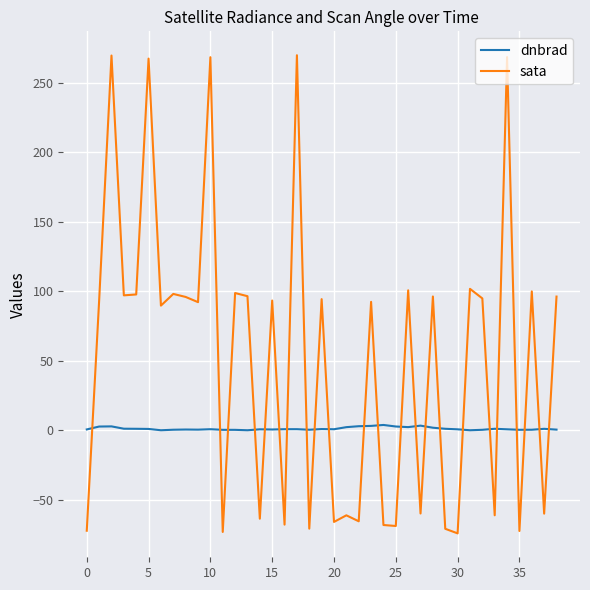

Count the number of data series in this chart.

2